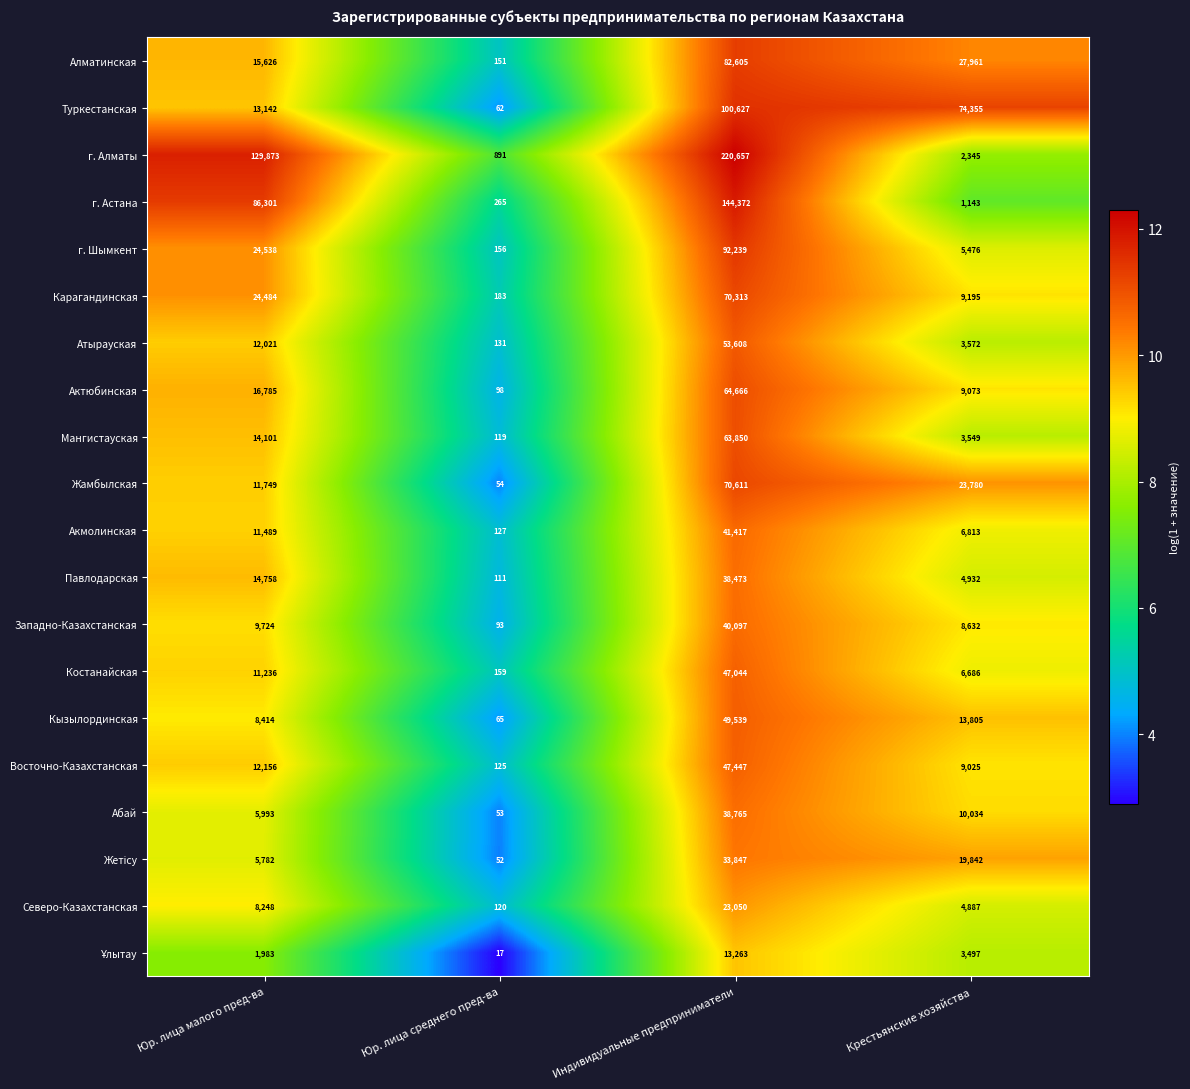

How many series are shown in this chart?

20